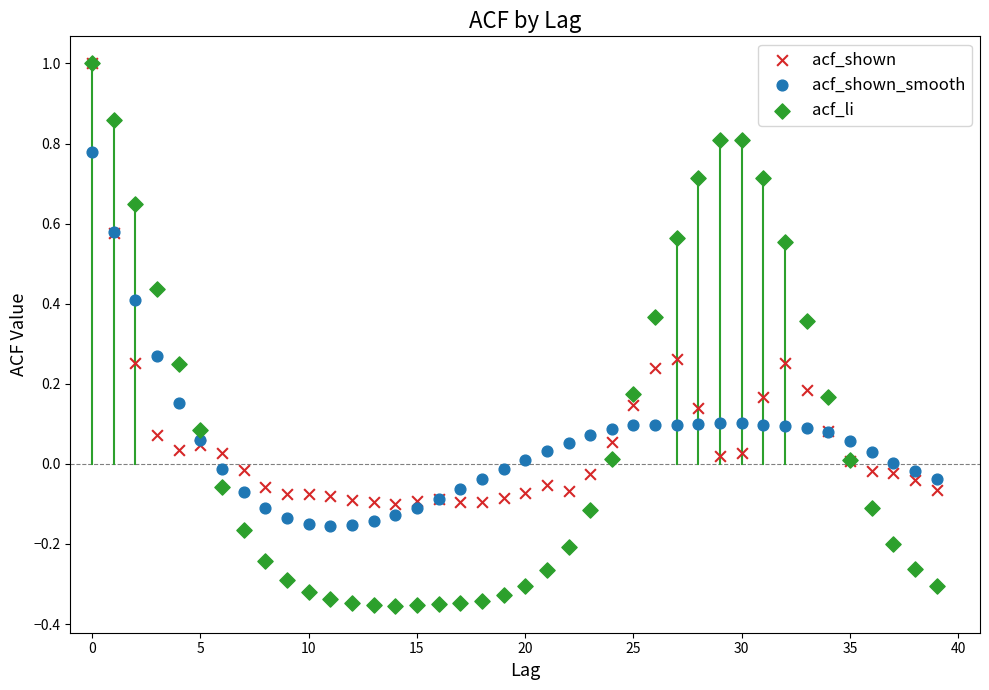

What are all the series names shown in the legend?

acf_shown, acf_shown_smooth, acf_li